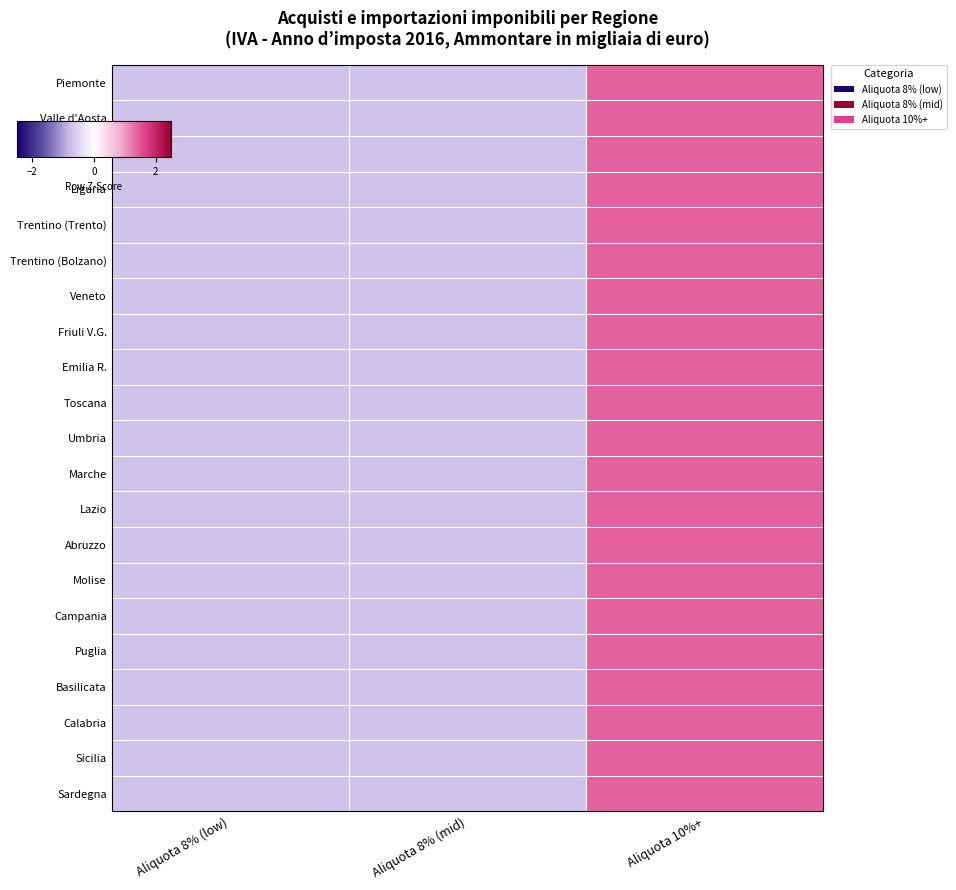

How many series are shown in this chart?

21